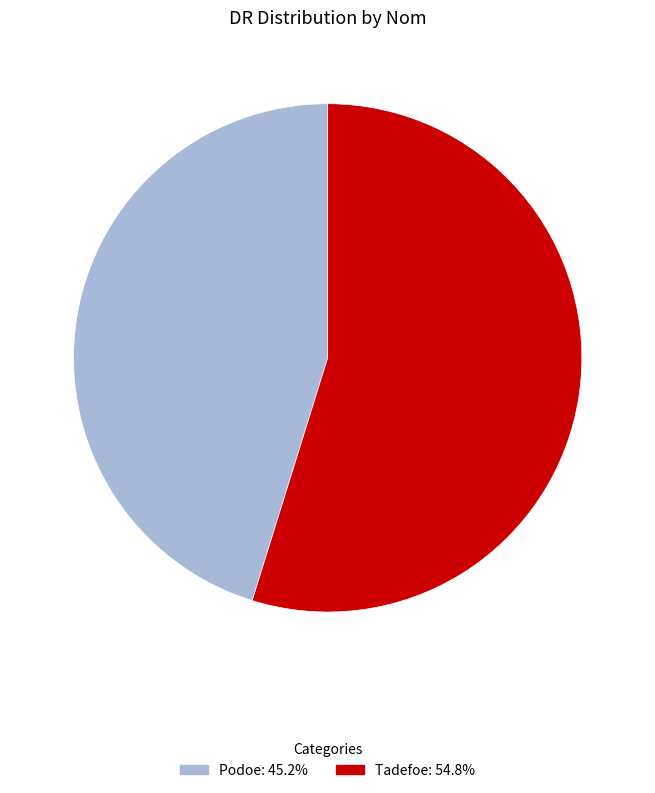

Is it true that Podoe is 32% of the pie?

False